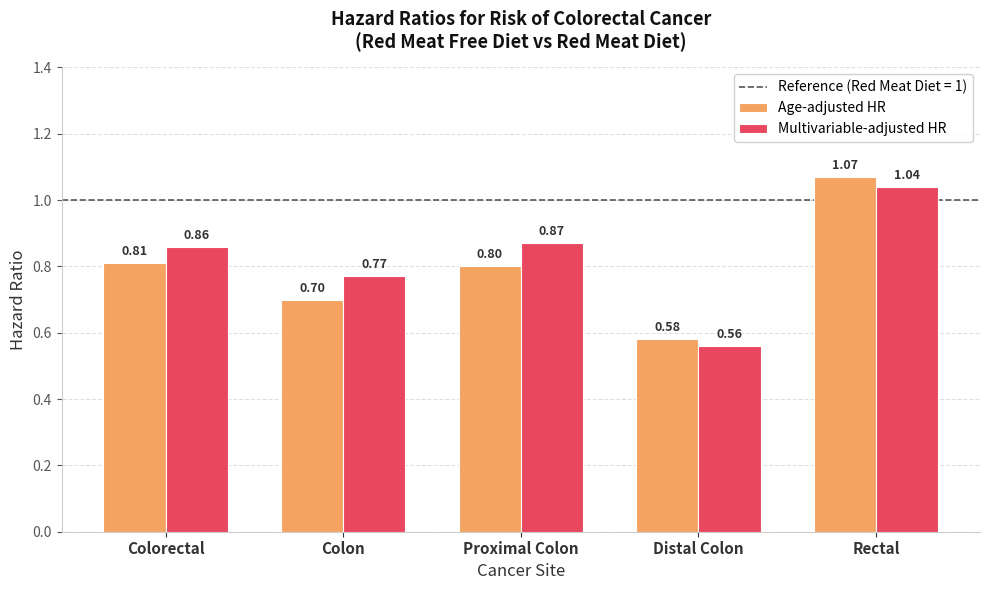

What is the difference between the maximum and second lowest values in the Multivariable-adjusted HR series?

0.3